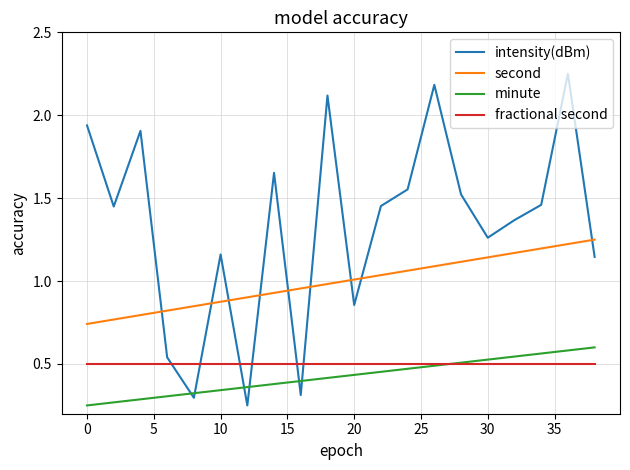

Rank the series by their maximum value, from highest to lowest.

intensity(dBm), second, minute, fractional second